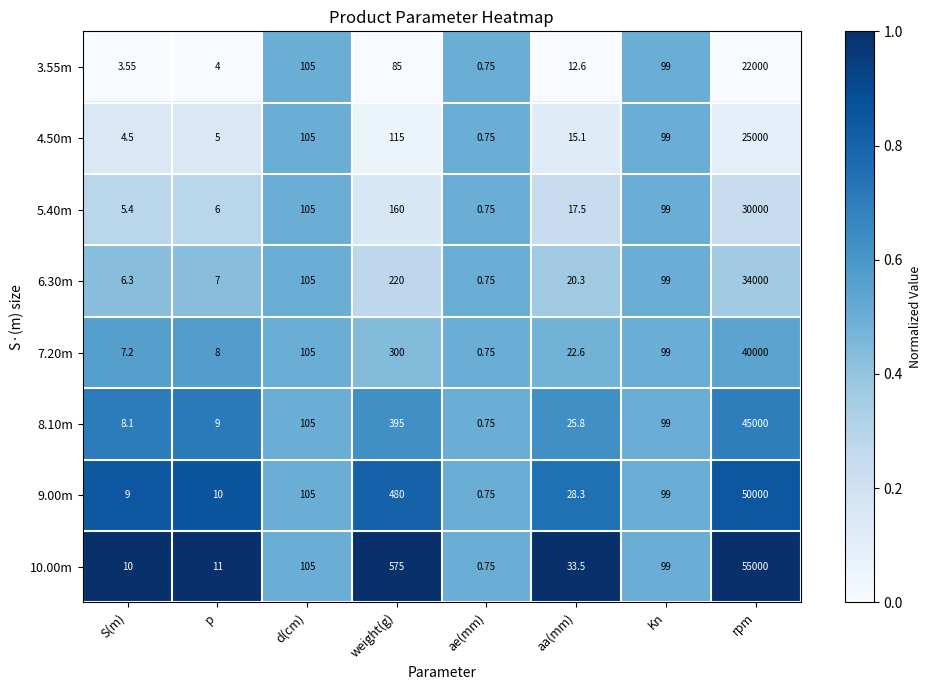

Where does the 4.50m series first go above 99?

d(cm)